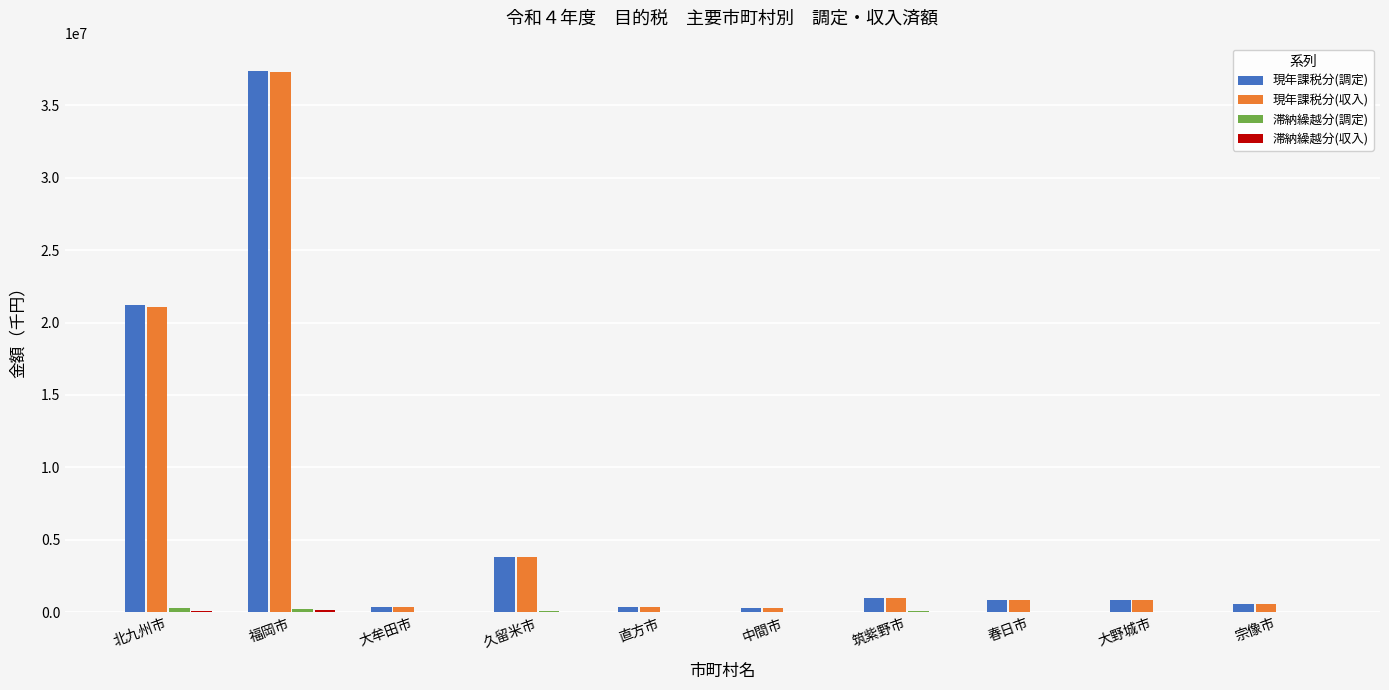

How many distinct data groups are displayed?

4